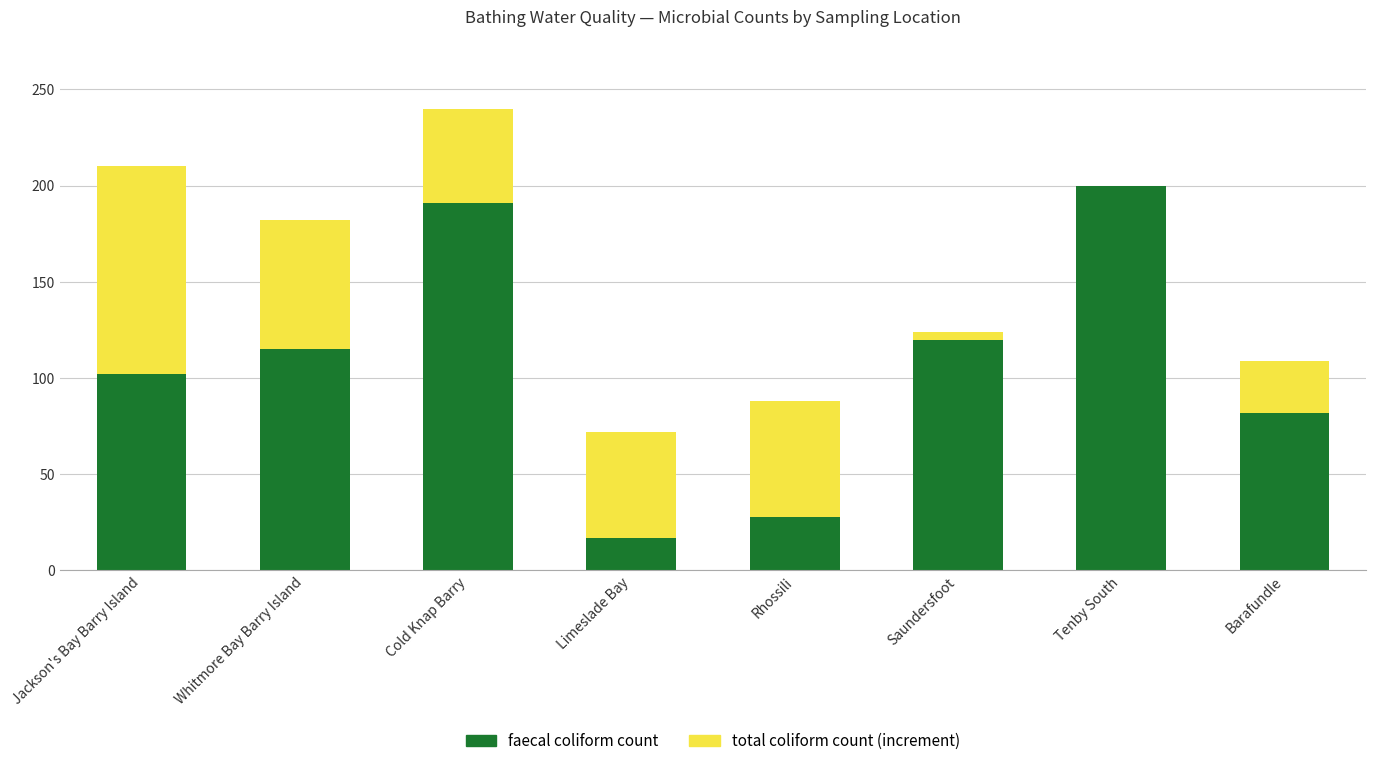

What is the highest value of the faecal coliform count series?

200